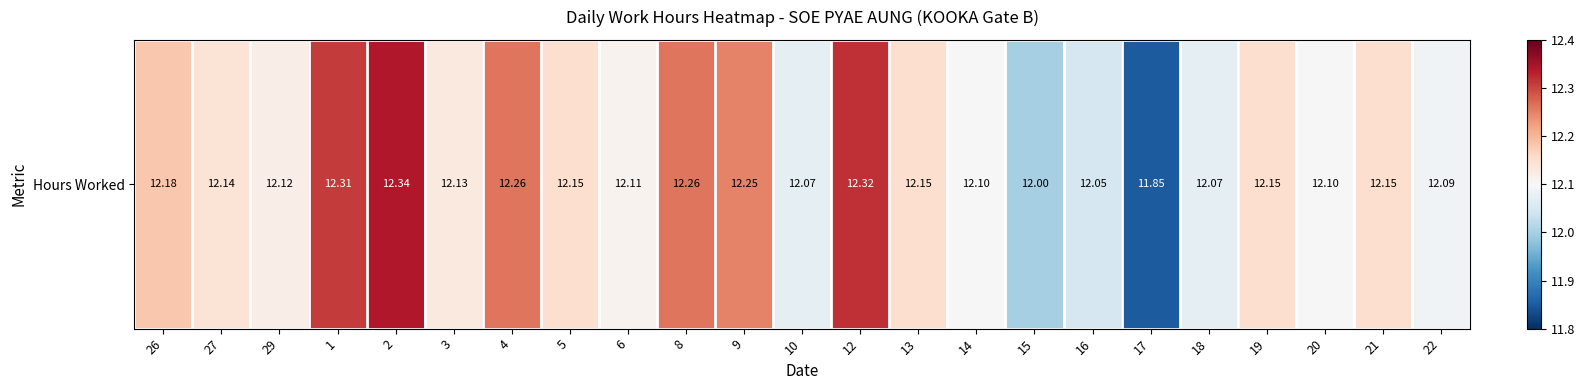

List the labels in order of value, largest first.

2, 12, 1, 4, 8, 9, 26, 5, 13, 19, 21, 27, 3, 29, 6, 14, 20, 22, 10, 18, 16, 15, 17